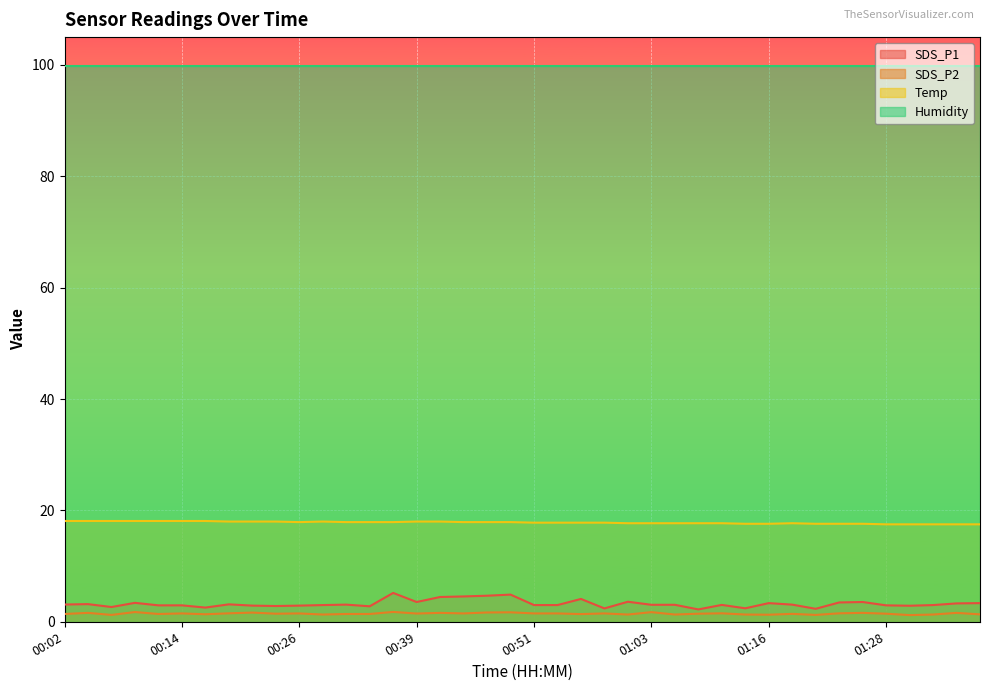

The Temp series shows 25.0 at 00:12. True or false?

False